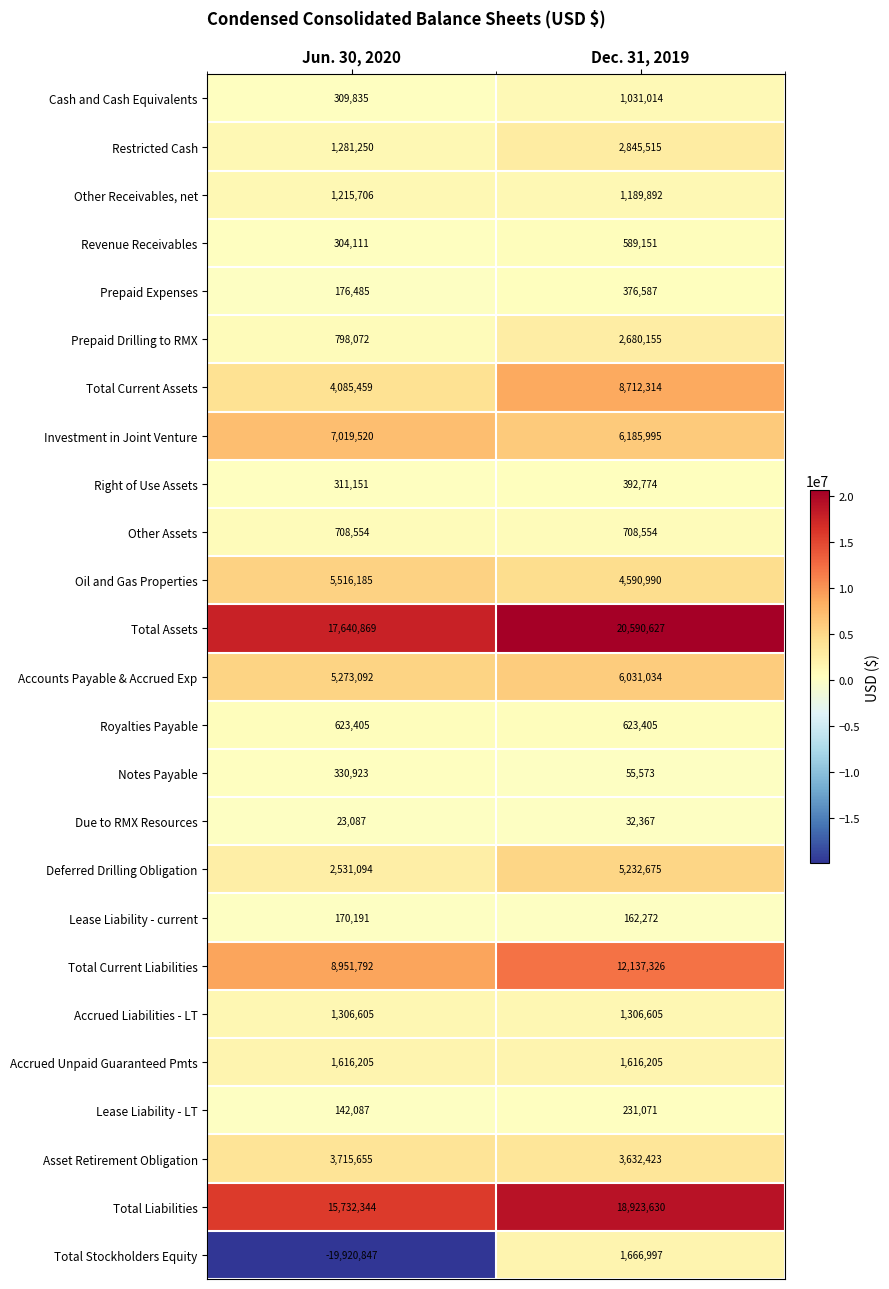

What is the minimum value for Right of Use Assets?

311151